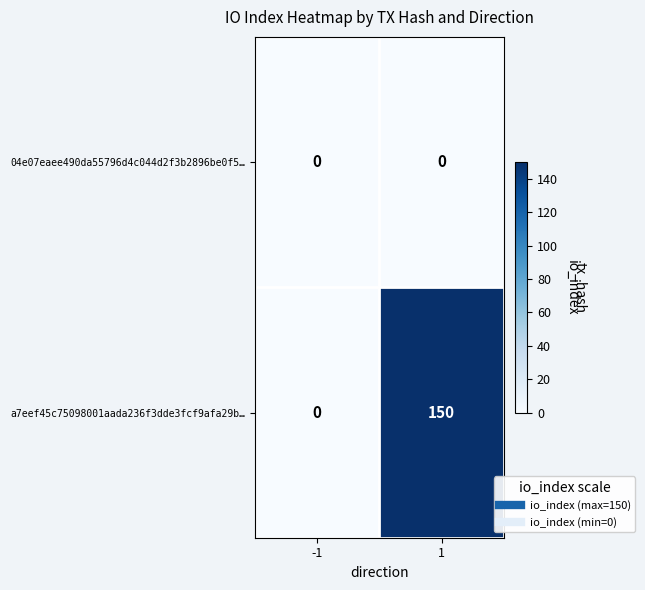

Which series has the largest range (max minus min)?

a7eef45c75098001aada236f3dde3fcf9afa29b…